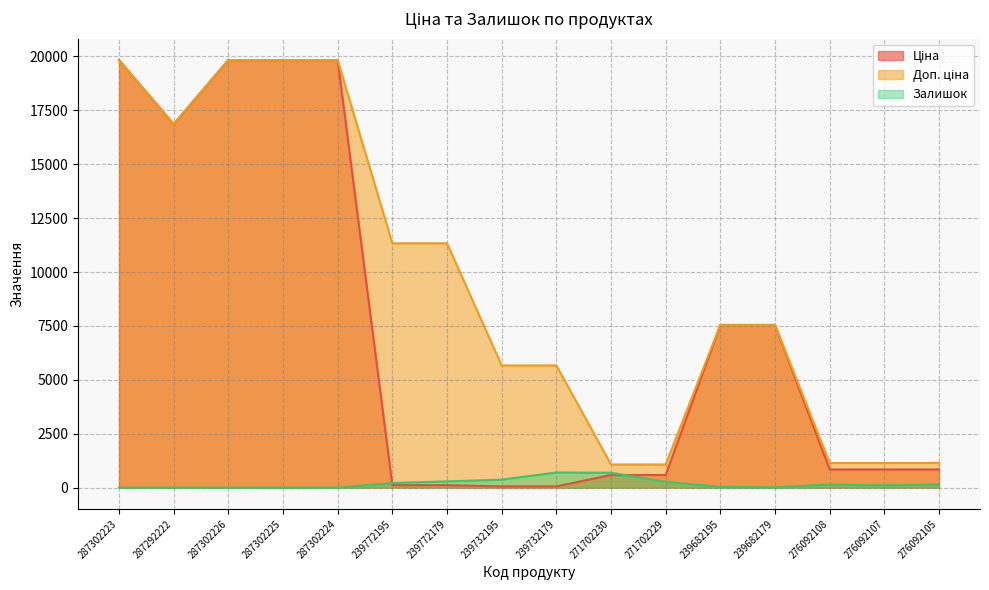

What is the difference between the maximum and second lowest values in the Доп. ціна series?

18756.6